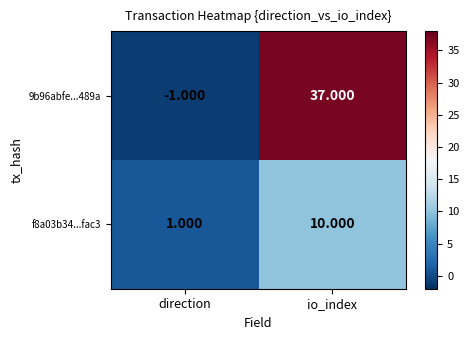

At which category is the sum across all series the highest?

io_index